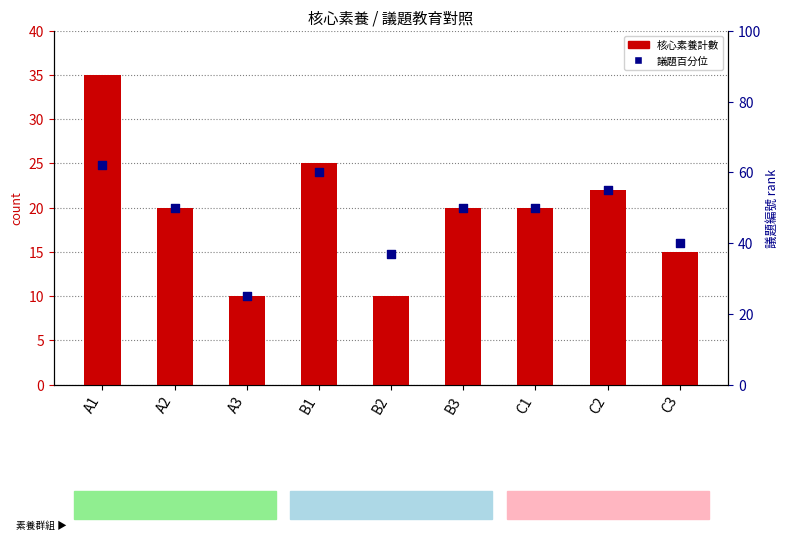

Which series has the largest total across all categories?

議題百分位